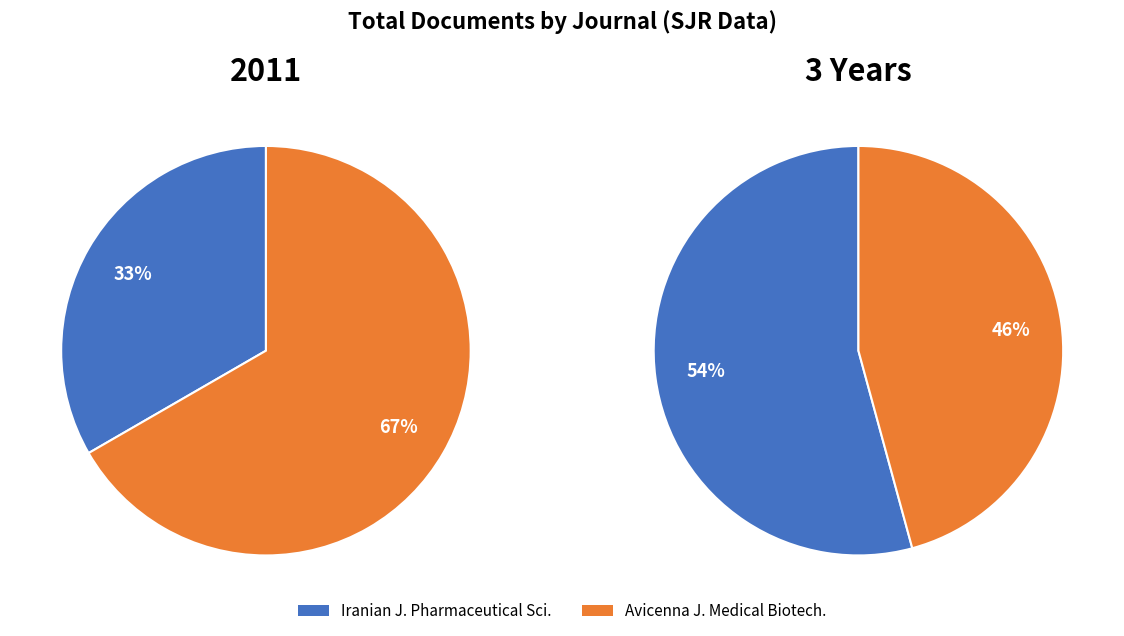

To the nearest percent, what is the combined percentage of Avicenna Journal of Medical Biotechnology and Iranian Journal of Pharmaceutical Sciences?

100%